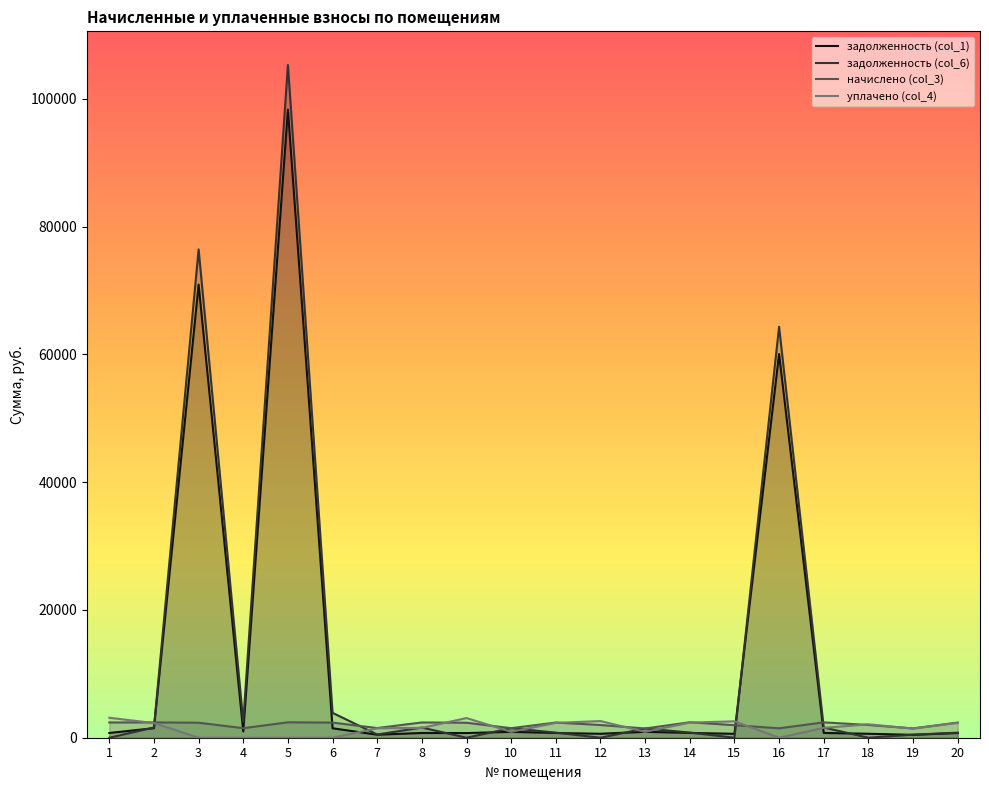

Rank the series at 9 from lowest to highest value.

задолженность (col_6), задолженность (col_1), начислено (col_3), уплачено (col_4)